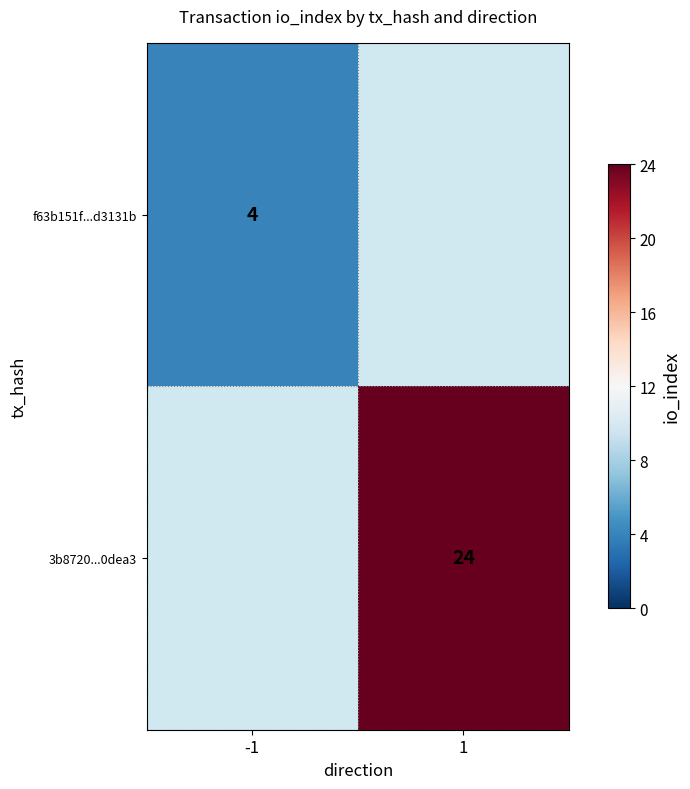

Is it true that f63b151f...d3131b equals 7 at -1?

False